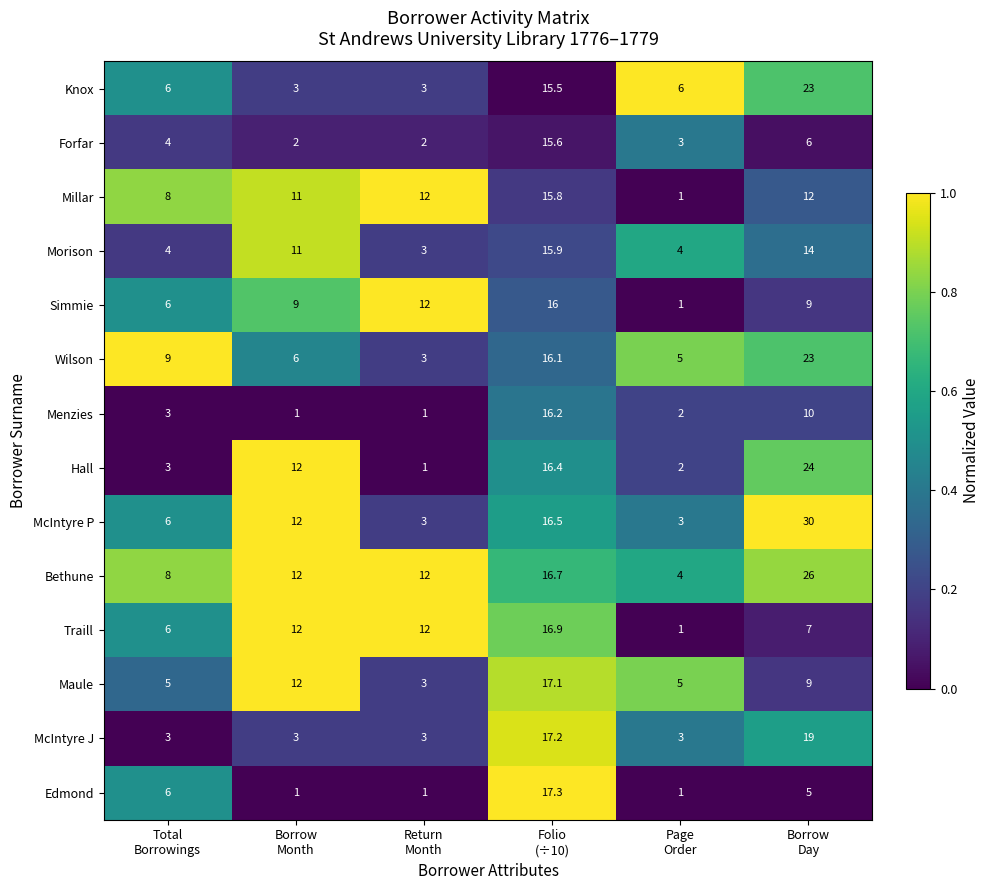

What is the smallest value displayed?

1.0